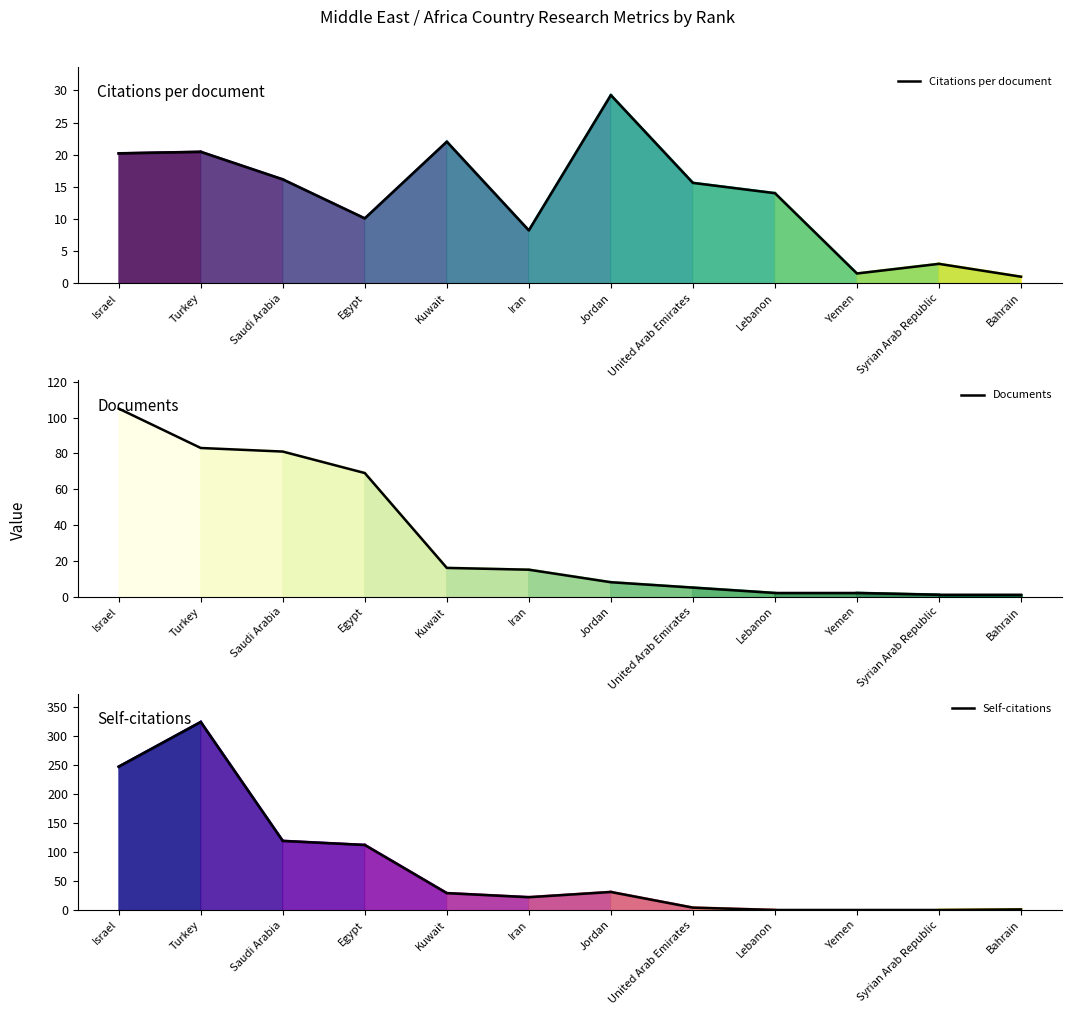

List the labels in order of Citations per document value, largest first.

Jordan, Kuwait, Turkey, Israel, Saudi Arabia, United Arab Emirates, Lebanon, Egypt, Iran, Syrian Arab Republic, Yemen, Bahrain